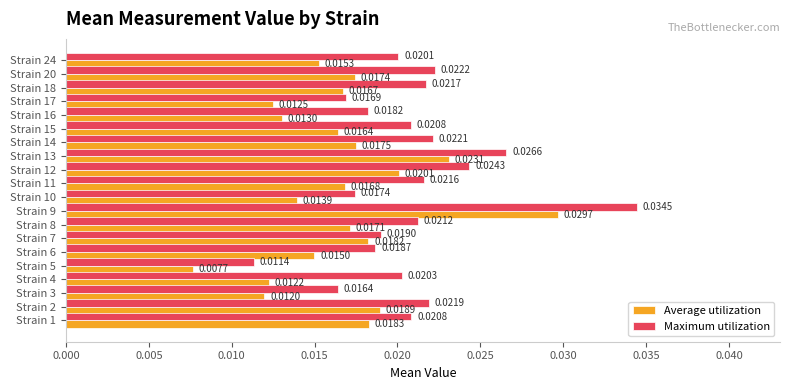

Between Strain 4 and Strain 16, which series saw the biggest shift?

Maximum utilization